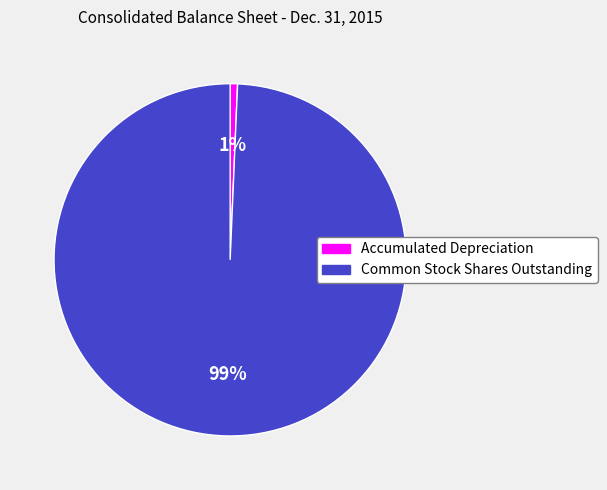

True or false: Common Stock Shares Outstanding accounts for 85% of the total.

False